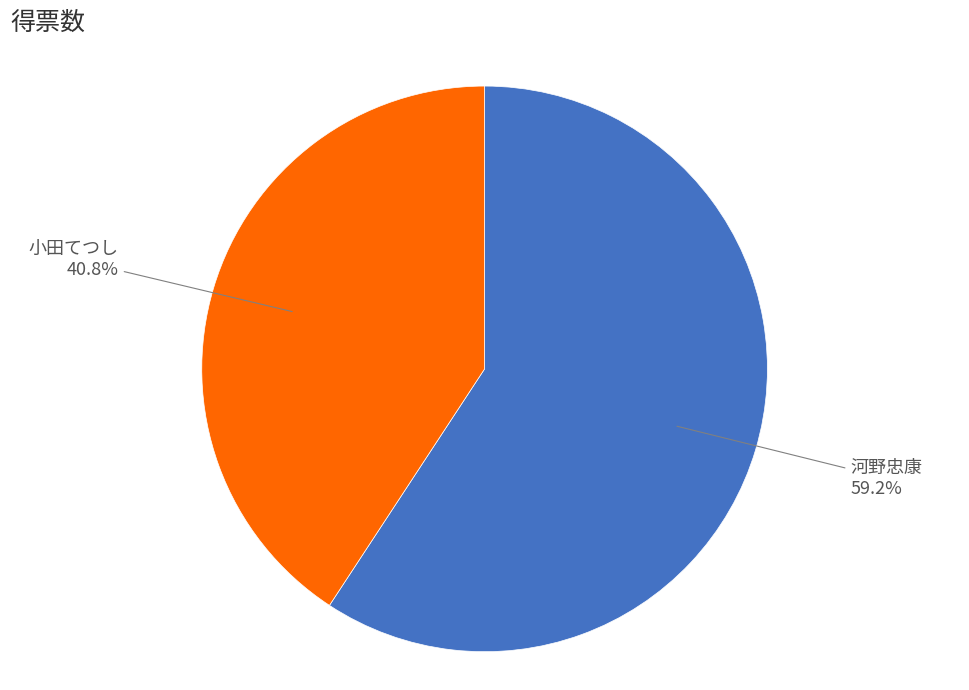

To the nearest percent, what is the average slice percentage?

50%